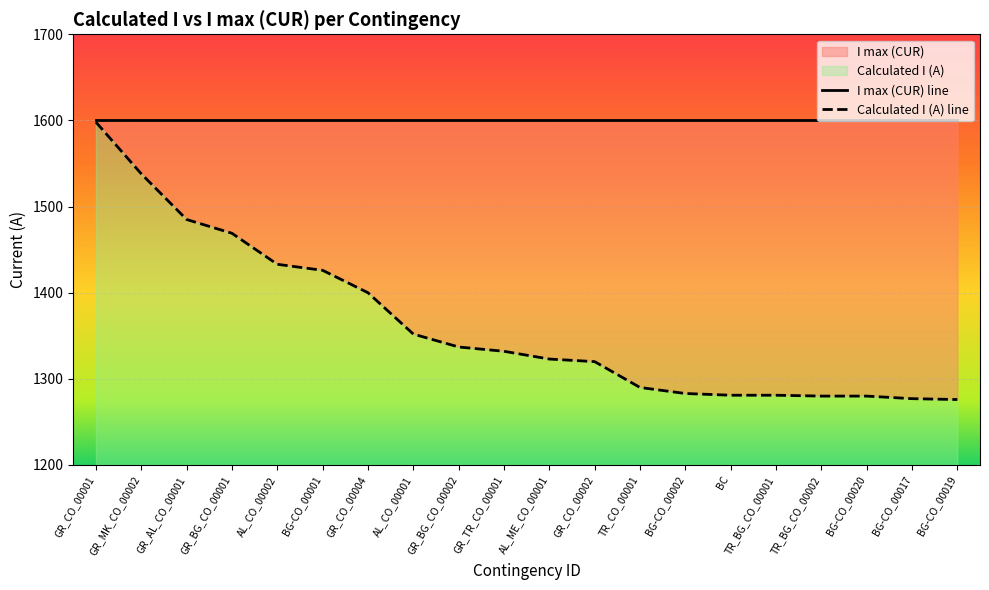

Rank the series by their maximum value, from lowest to highest.

Calculated I (A) line, I max (CUR) line